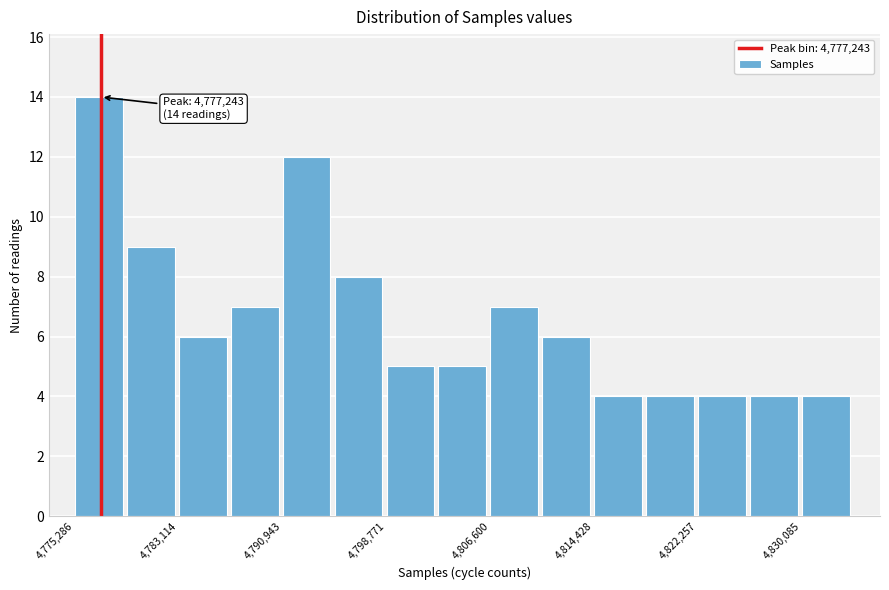

Around what value on the x-axis is the tallest bar? Give the approximate position of its centre, as read against the axis.

4777000